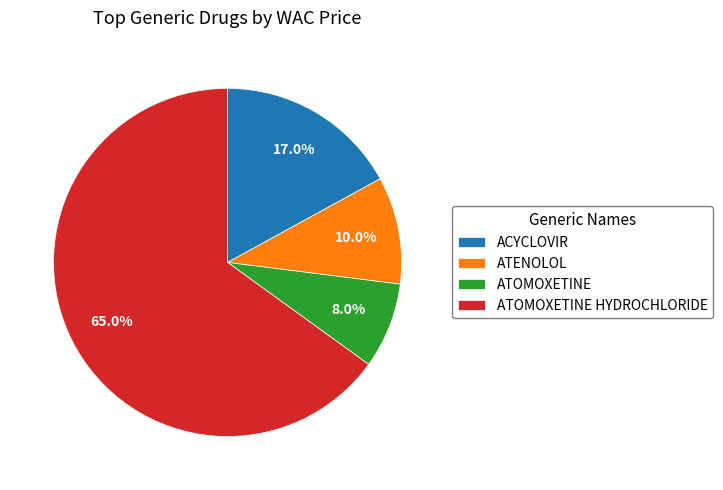

What is the total percentage of ATENOLOL and ACYCLOVIR?

27.0%